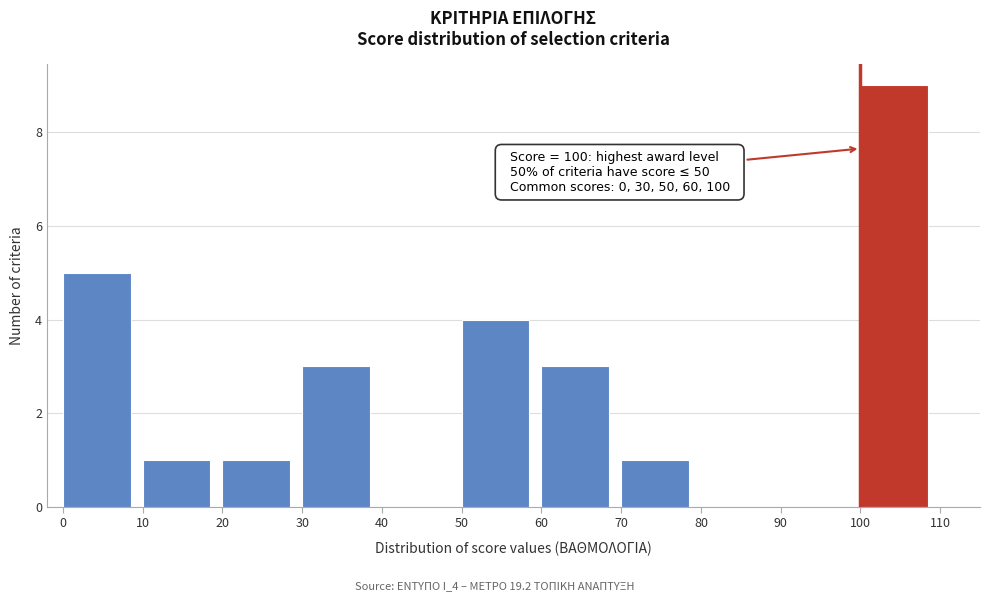

Which range on the x-axis has the tallest bar?

100 to 110